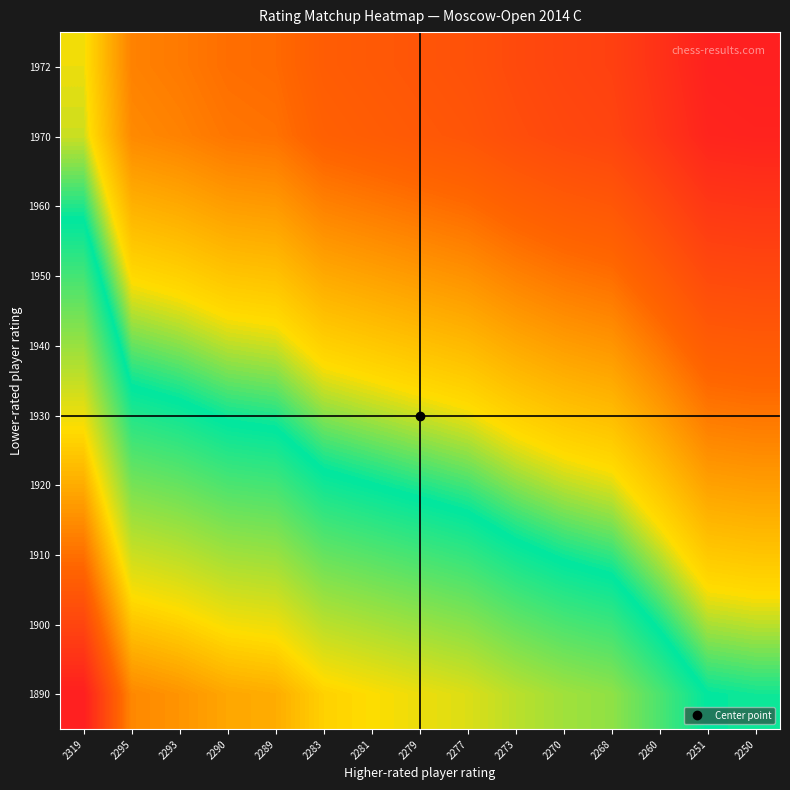

Reading left to right, what are all the values shown in this chart?

1972: 2319=0.5	2295=0.3	2293=0.3	2290=0.3	2289=0.3	2283=0.2	2281=0.2	2279=0.2	2277=0.2	2273=0.2	2270=0.1	2268=0.1	2260=0.1	2251=0.0	2250=0.0
1970: 2319=0.5	2295=0.3	2293=0.3	2290=0.3	2289=0.3	2283=0.2	2281=0.2	2279=0.2	2277=0.2	2273=0.2	2270=0.1	2268=0.1	2260=0.1	2251=0.0	2250=0.0
1960: 2319=0.5	2295=0.4	2293=0.4	2290=0.3	2289=0.3	2283=0.3	2281=0.3	2279=0.3	2277=0.3	2273=0.2	2270=0.2	2268=0.2	2260=0.1	2251=0.1	2250=0.1
1950: 2319=0.6	2295=0.4	2293=0.4	2290=0.4	2289=0.4	2283=0.4	2281=0.4	2279=0.3	2277=0.3	2273=0.3	2270=0.3	2268=0.3	2260=0.2	2251=0.2	2250=0.1
1940: 2319=0.7	2295=0.5	2293=0.5	2290=0.5	2289=0.5	2283=0.4	2281=0.4	2279=0.4	2277=0.4	2273=0.4	2270=0.3	2268=0.3	2260=0.3	2251=0.2	2250=0.2
1930: 2319=0.7	2295=0.6	2293=0.6	2290=0.5	2289=0.5	2283=0.5	2281=0.5	2279=0.5	2277=0.5	2273=0.4	2270=0.4	2268=0.4	2260=0.3	2251=0.3	2250=0.3
1920: 2319=0.8	2295=0.6	2293=0.6	2290=0.6	2289=0.6	2283=0.6	2281=0.5	2279=0.5	2277=0.5	2273=0.5	2270=0.5	2268=0.5	2260=0.4	2251=0.4	2250=0.3
1910: 2319=0.9	2295=0.7	2293=0.7	2290=0.7	2289=0.7	2283=0.6	2281=0.6	2279=0.6	2277=0.6	2273=0.6	2270=0.5	2268=0.5	2260=0.5	2251=0.4	2250=0.4
1900: 2319=0.9	2295=0.8	2293=0.8	2290=0.7	2289=0.7	2283=0.7	2281=0.7	2279=0.7	2277=0.7	2273=0.6	2270=0.6	2268=0.6	2260=0.5	2251=0.5	2250=0.5
1890: 2319=1.0	2295=0.8	2293=0.8	2290=0.8	2289=0.8	2283=0.8	2281=0.7	2279=0.7	2277=0.7	2273=0.7	2270=0.7	2268=0.7	2260=0.6	2251=0.5	2250=0.5